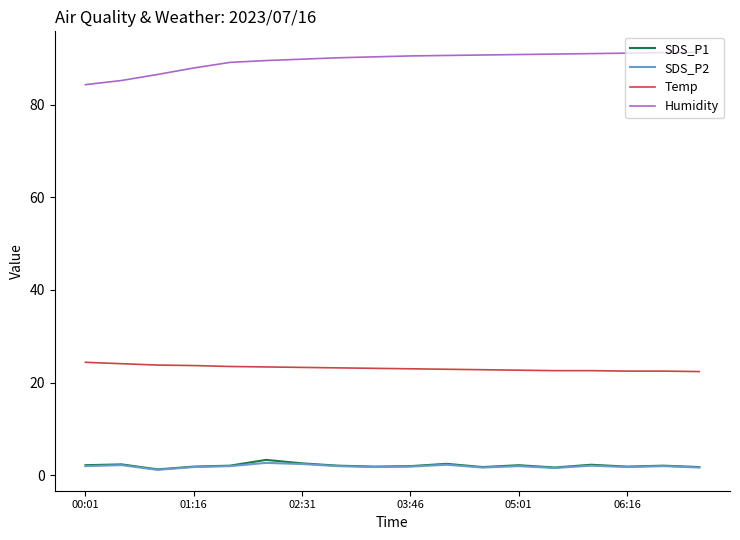

True or false: Temp and SDS_P1 intersect in this chart.

False